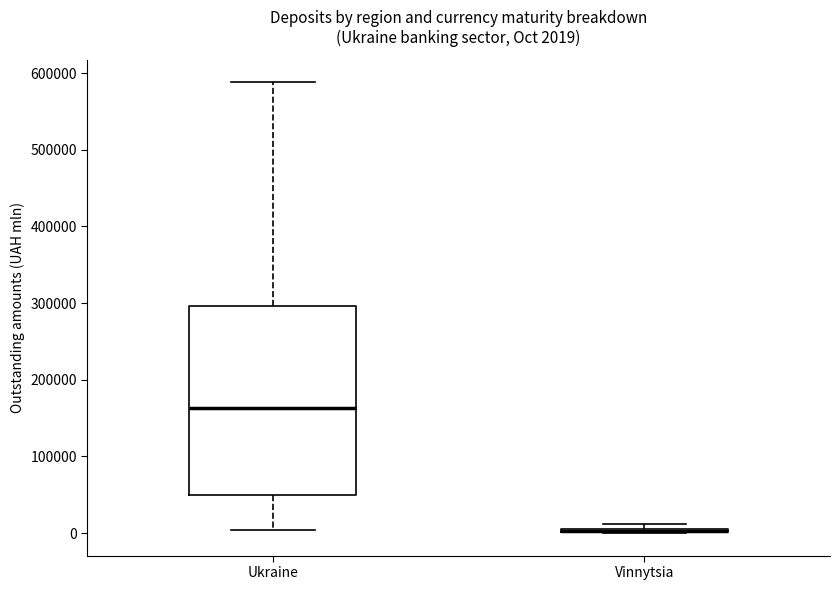

Comparing the boxes themselves (not the whiskers), which one is the tallest?

Ukraine